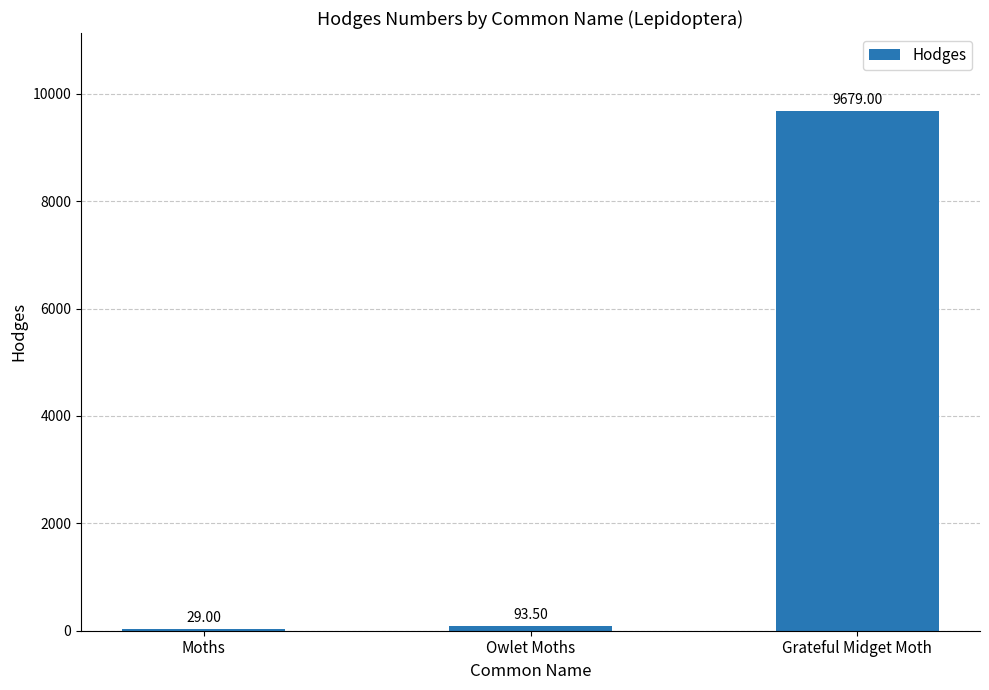

Are the bars grouped side by side (vs. stacked)?

No